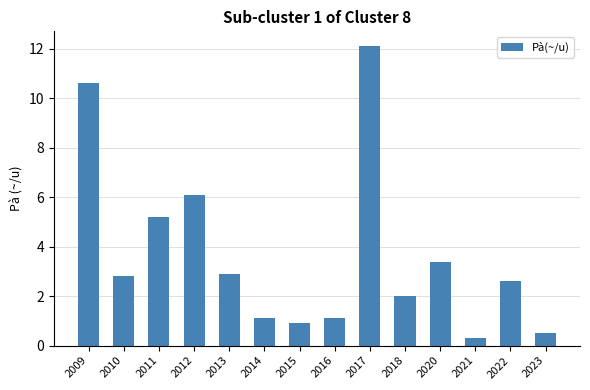

What is the value of the 13th bar from the left?

2.6